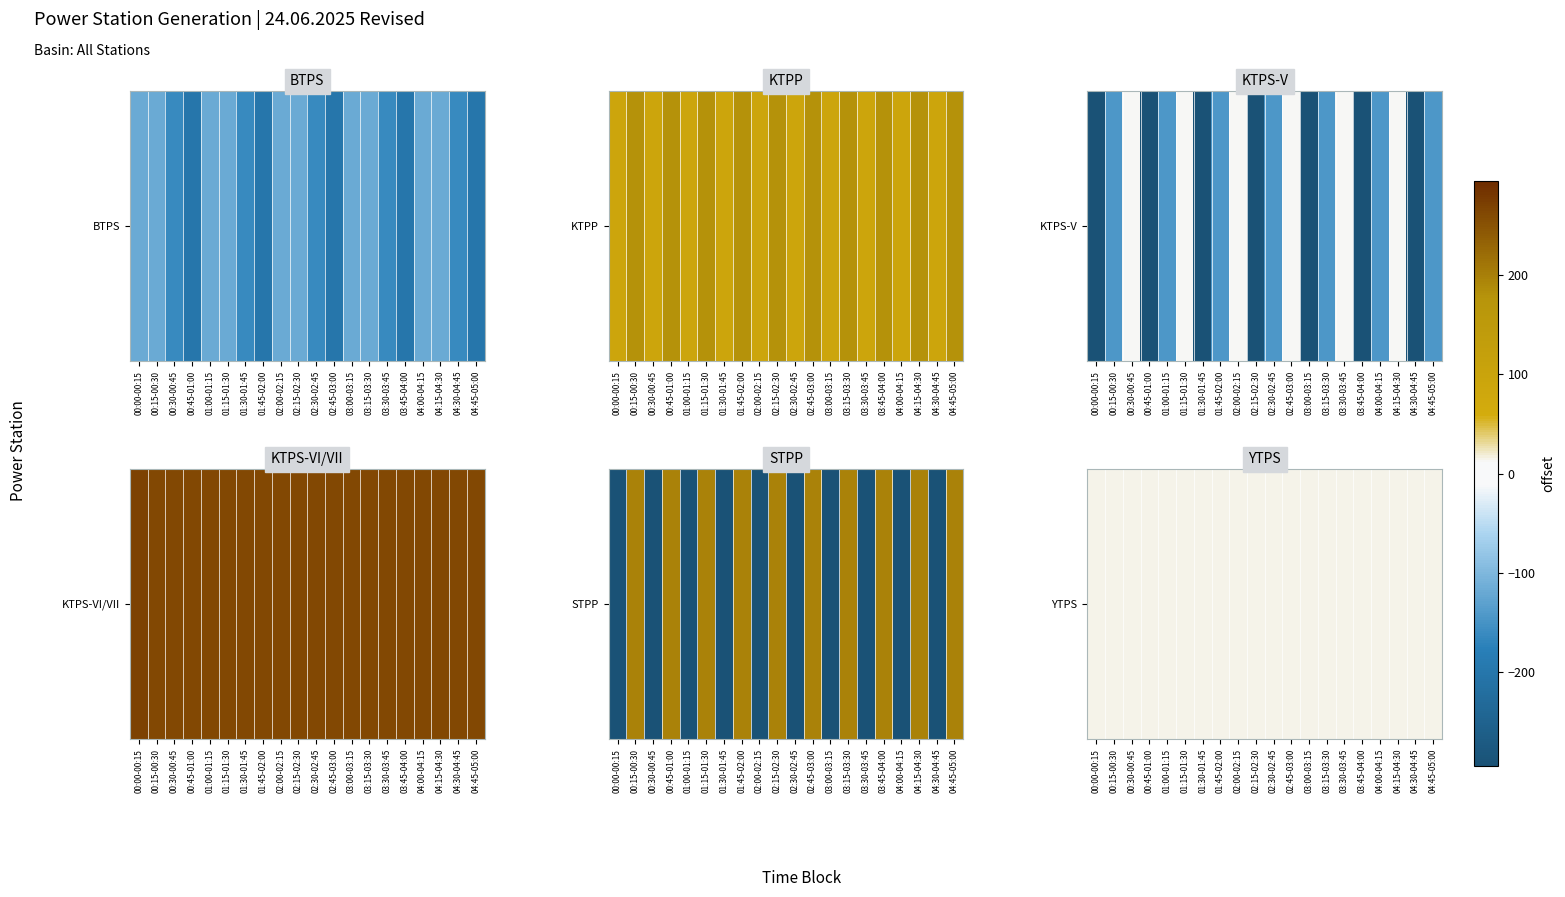

True or false: KTPP has a value of 68.0 at 03:45-04:00.

False